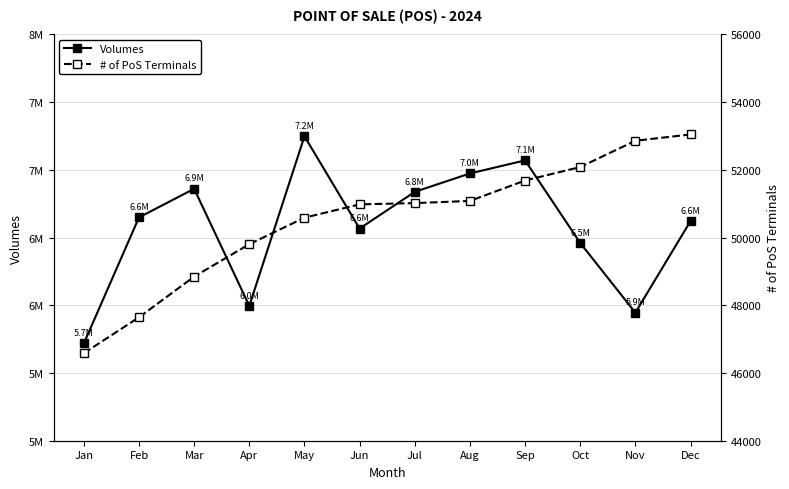

True or false: # of PoS Terminals and Volumes intersect in this chart.

False